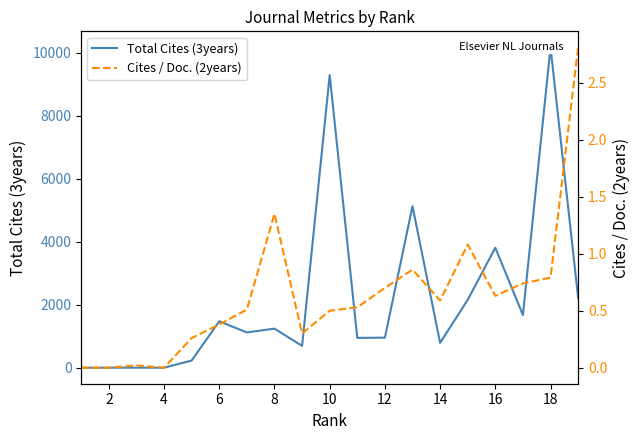

How many lines are shown in the chart?

2